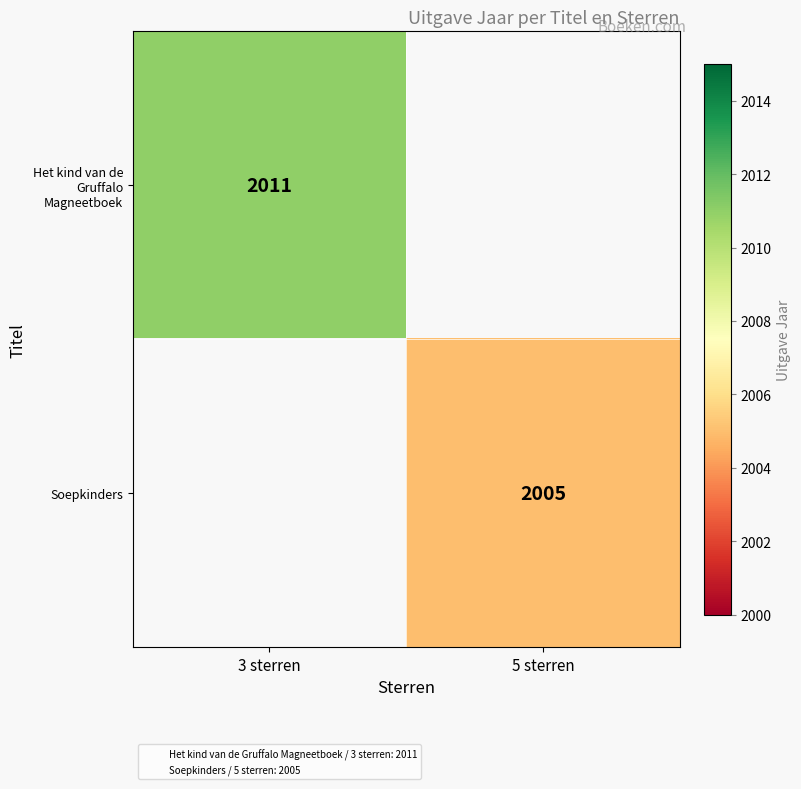

Which series has the widest spread of values?

Het kind van de Gruffalo Magneetboek